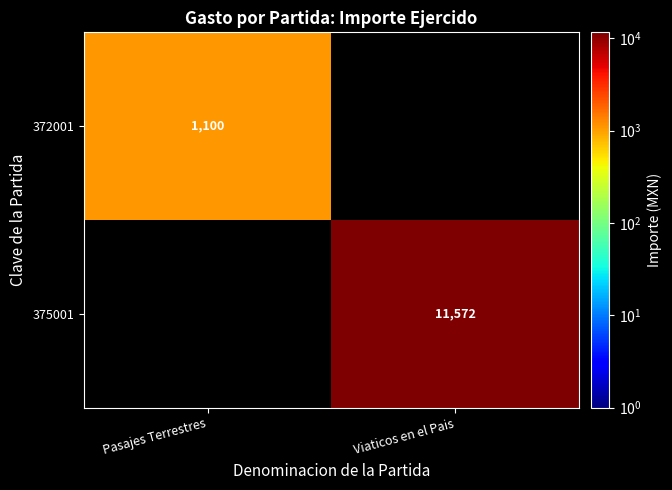

Is it true that 372001 equals 1639 at Pasajes Terrestres?

False